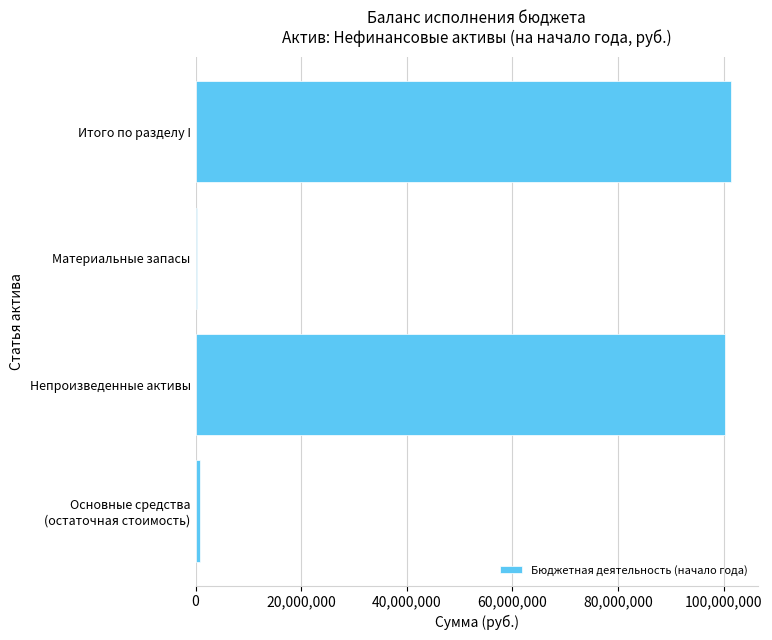

What is the ratio of the value at Непроизведенные активы to the value at Итого по разделу I?

1.0